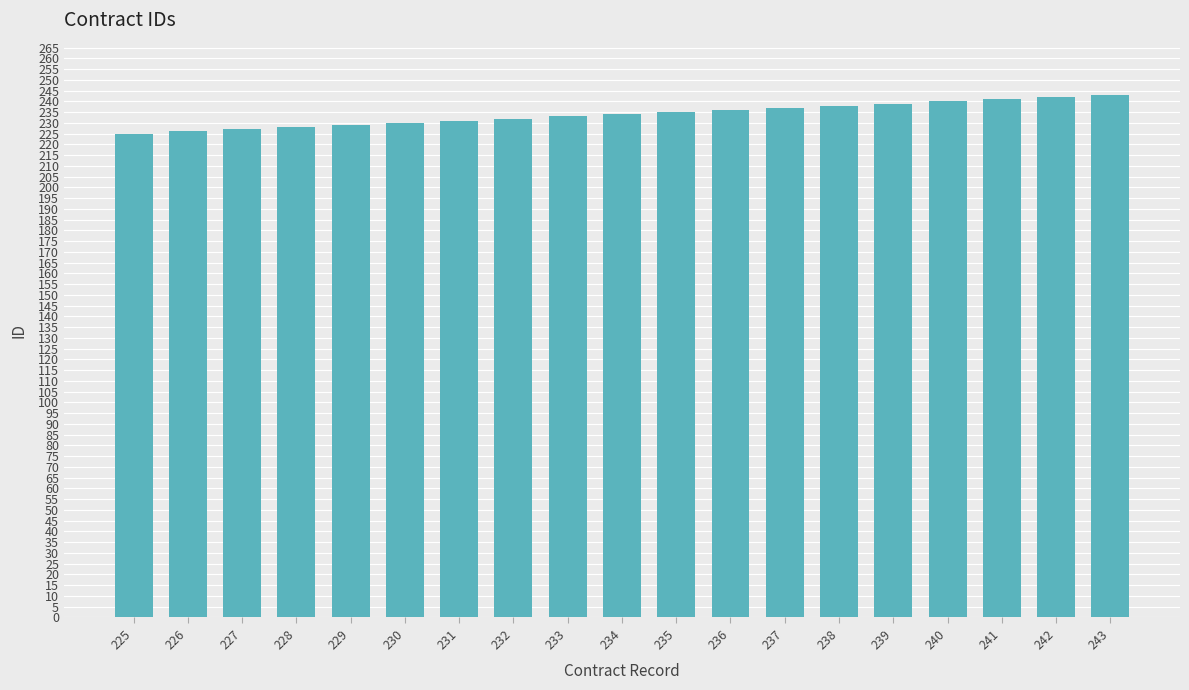

What is the sum of all values?

4446